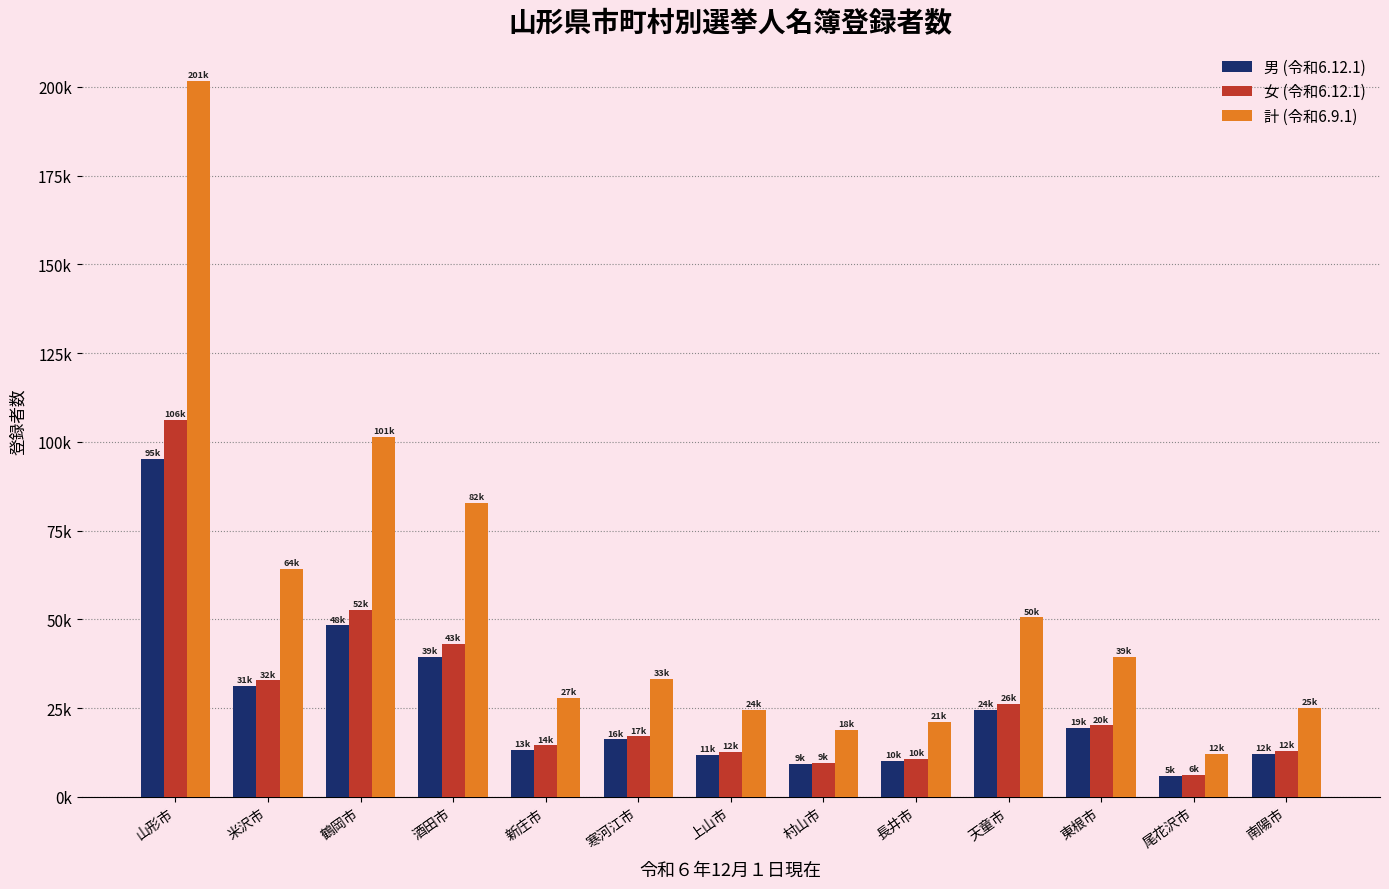

True or false: 計 (令和6.9.1) has a value of 33256 at 寒河江市.

True